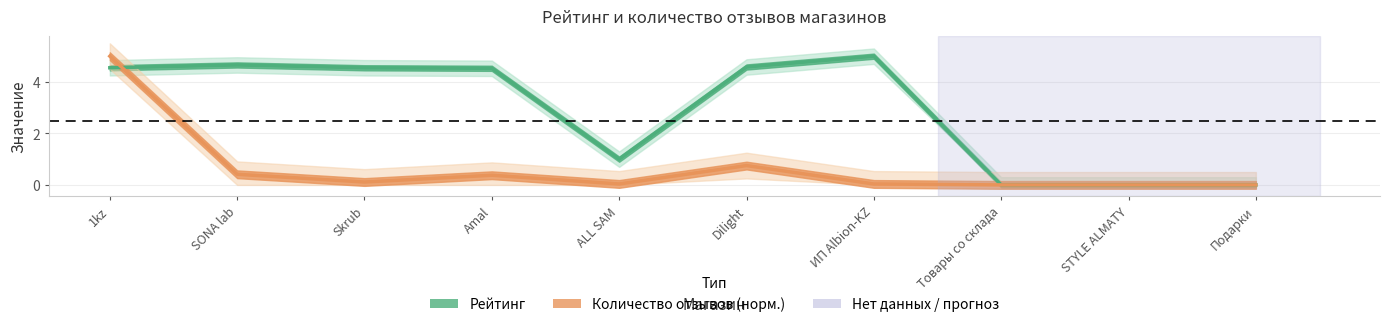

At 1kz, list the series in order from smallest to largest.

Рейтинг, Количество отзывов (норм.)